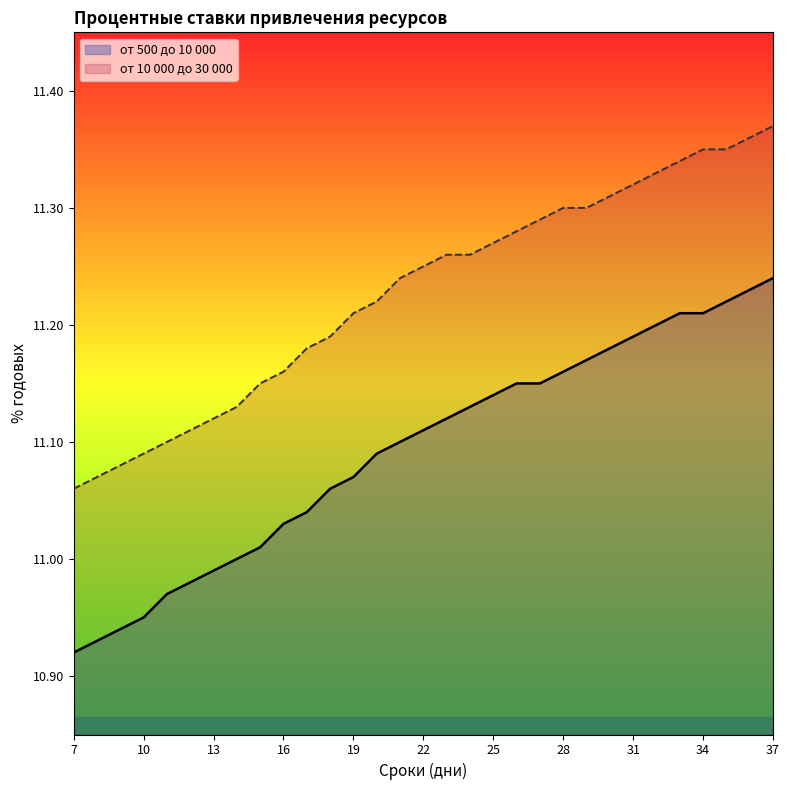

What is the lowest value of the от 500 до 10 000 series?

10.9